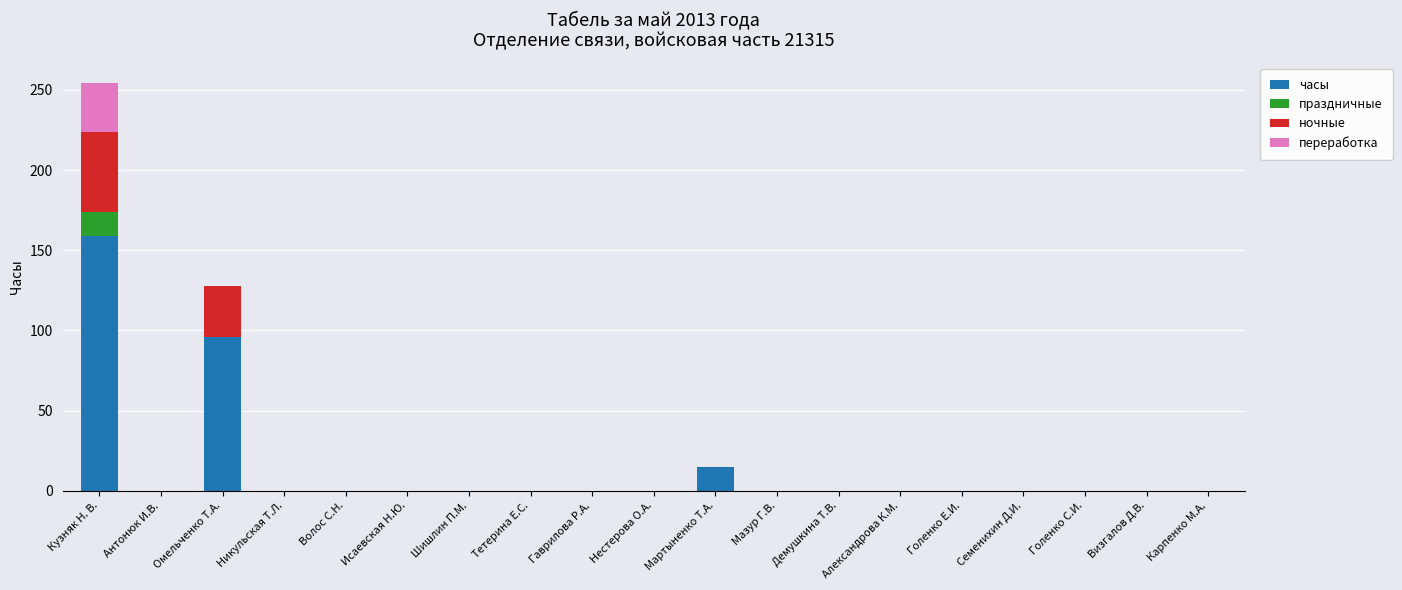

What value does the часы series have at Кузняк Н. В.?

159.0